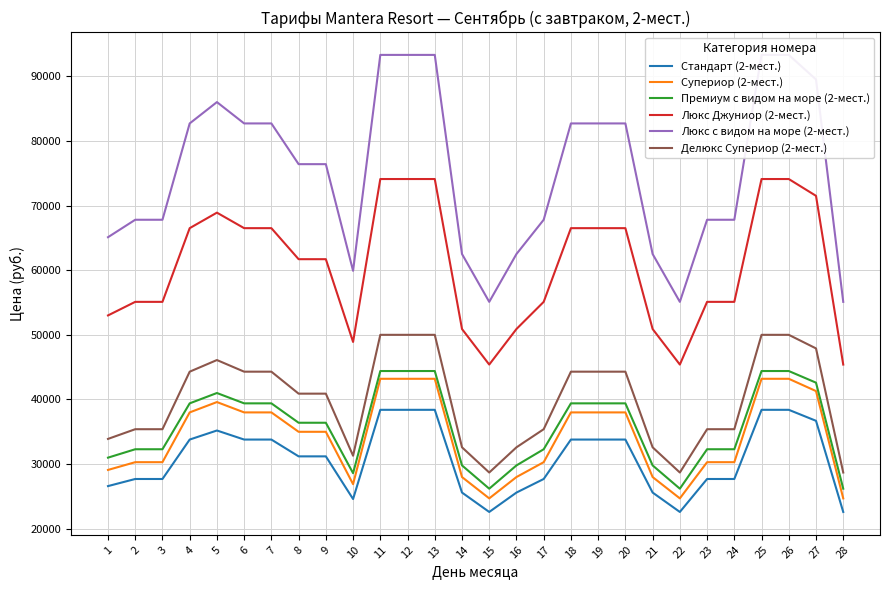

True or false: Супериор (2-мест.) has more than 0 interior local peaks.

True